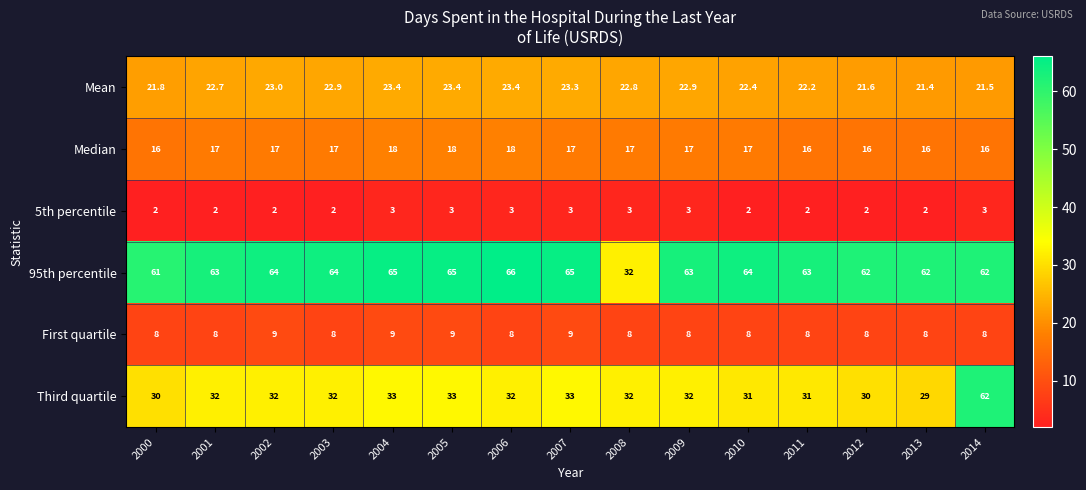

Which category has the highest value in the Third quartile series?

2014